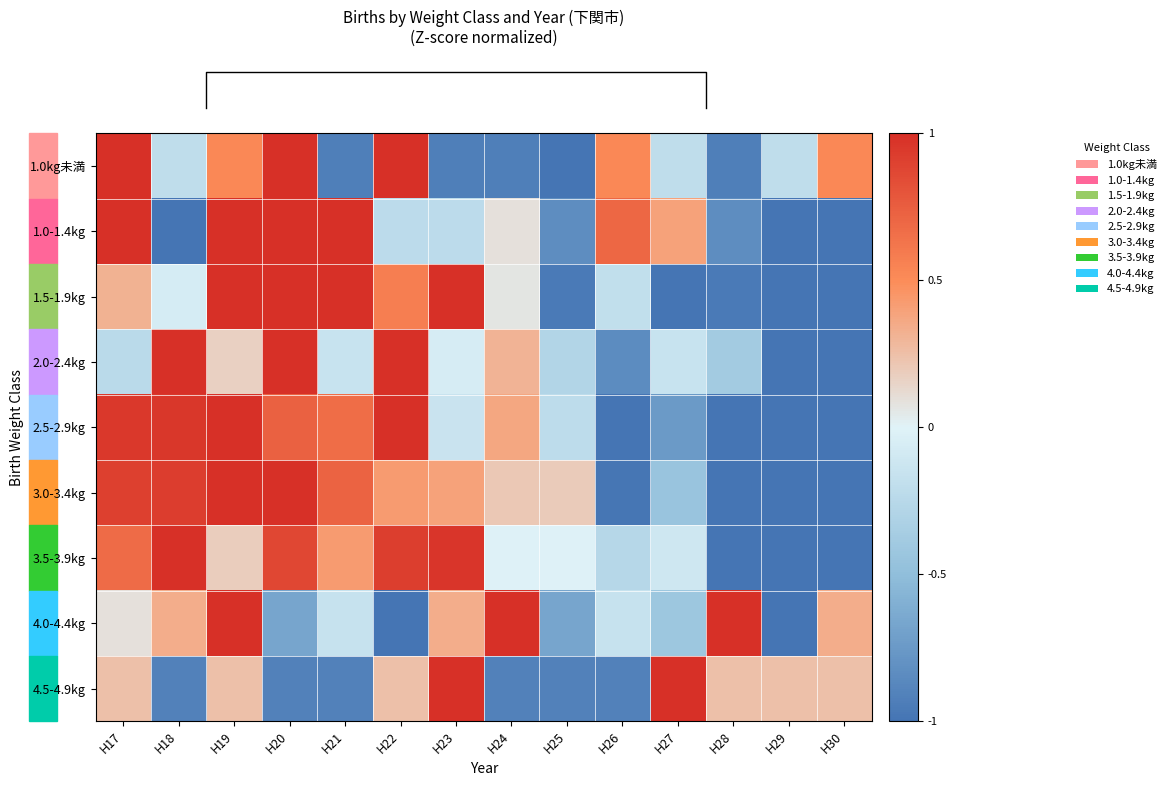

At how many categories does at least one series exceed 0?

14